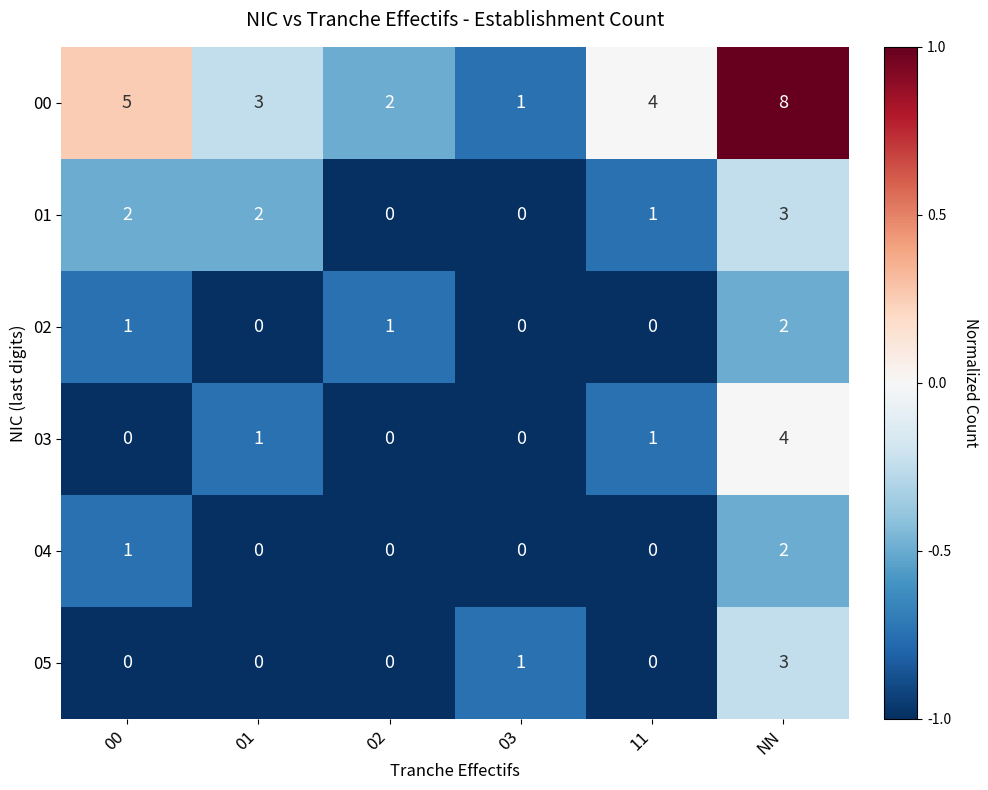

Which series has the largest range (max minus min)?

00